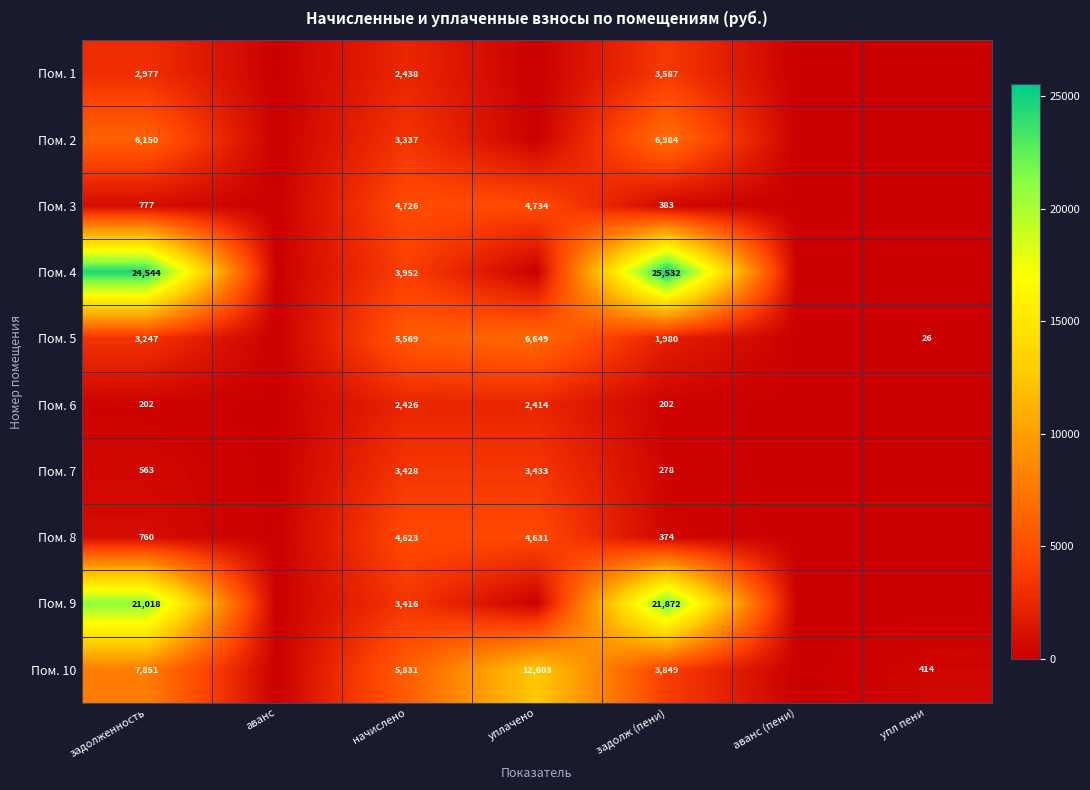

Is the value of Пом. 1 at задолженность greater than the value of Пом. 2 at задолженность?

No